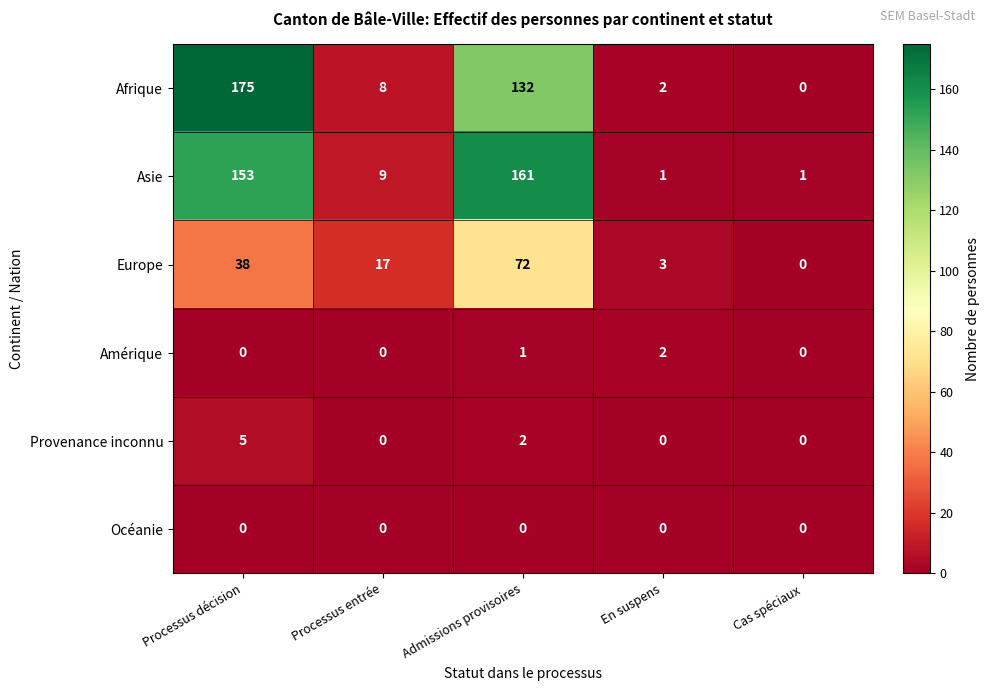

True or false: Asie has a value of 153 at Processus décision.

True